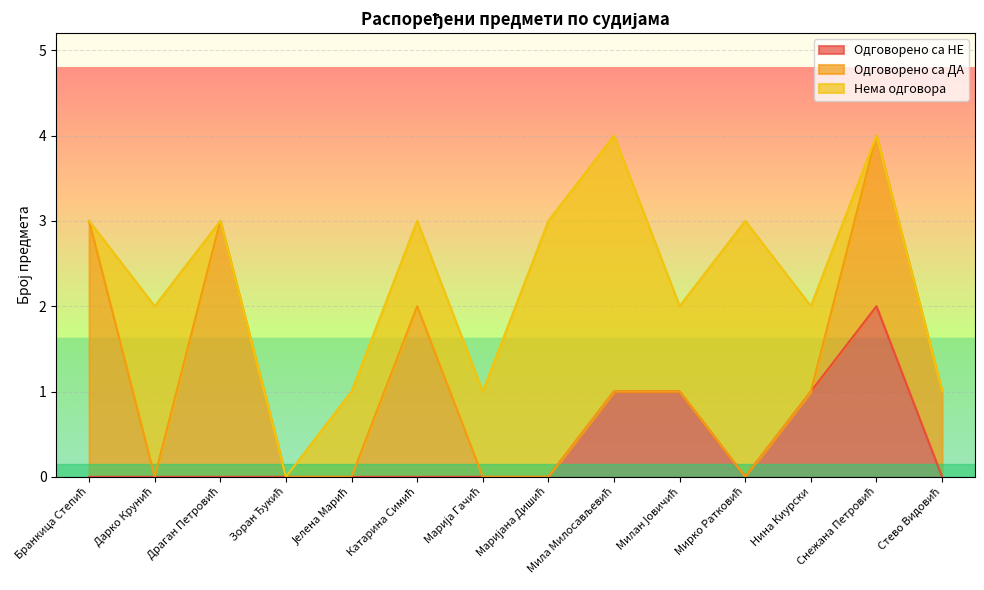

What is the maximum value shown in the chart?

3